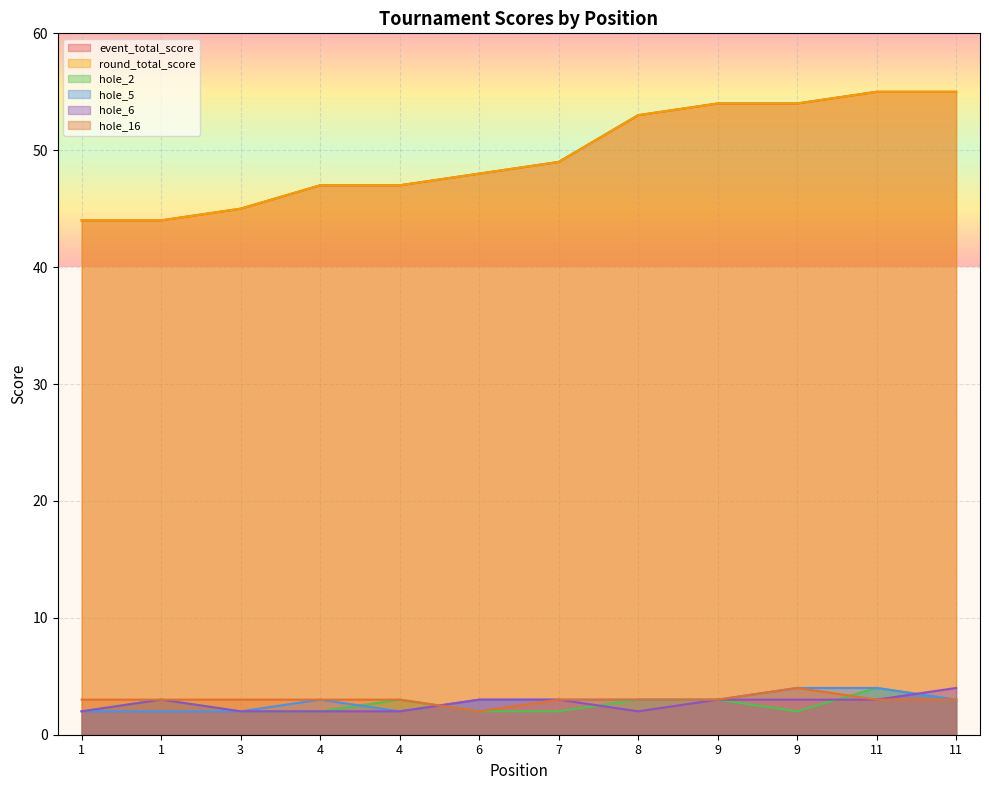

At which label does hole_16 reach its minimum?

6